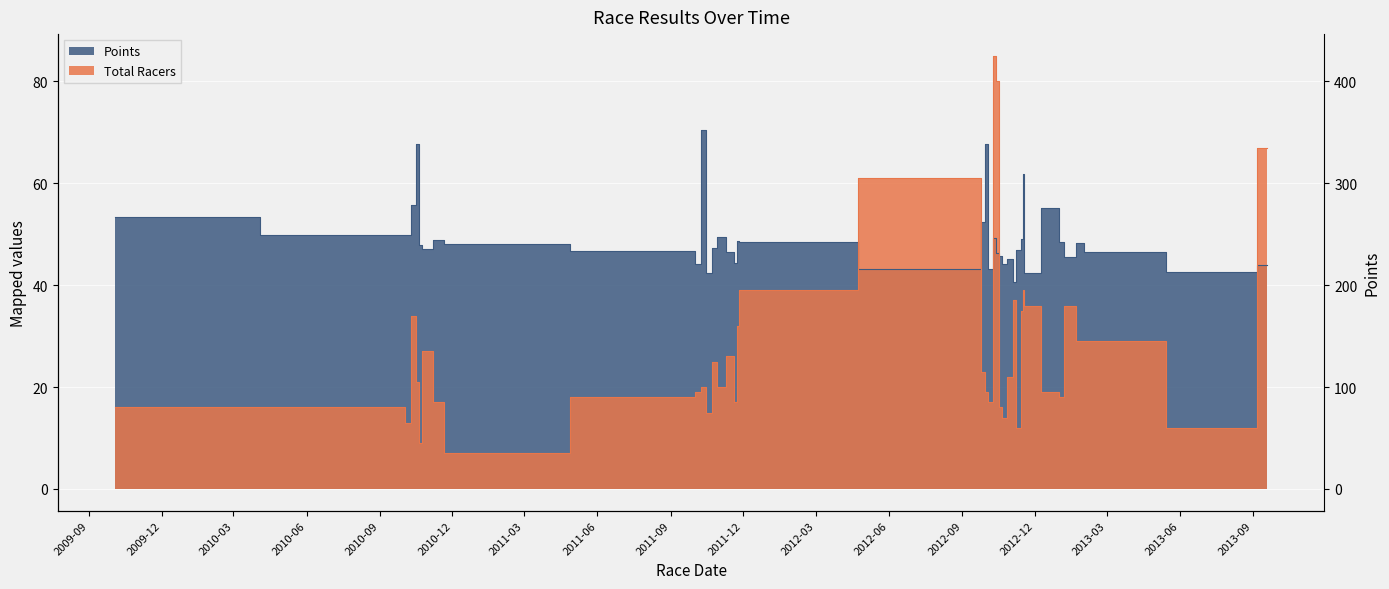

At which label is Total Racers closest to 46?

2011-11-26